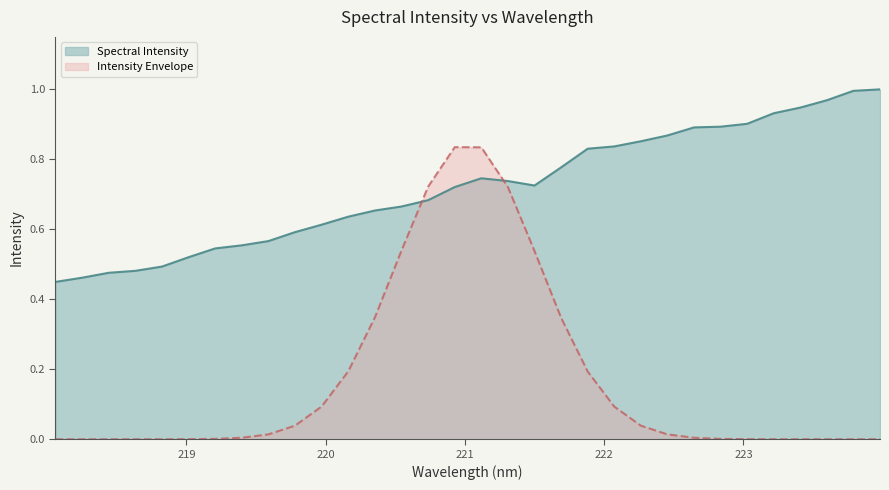

Where is the first local minimum?

221.4993